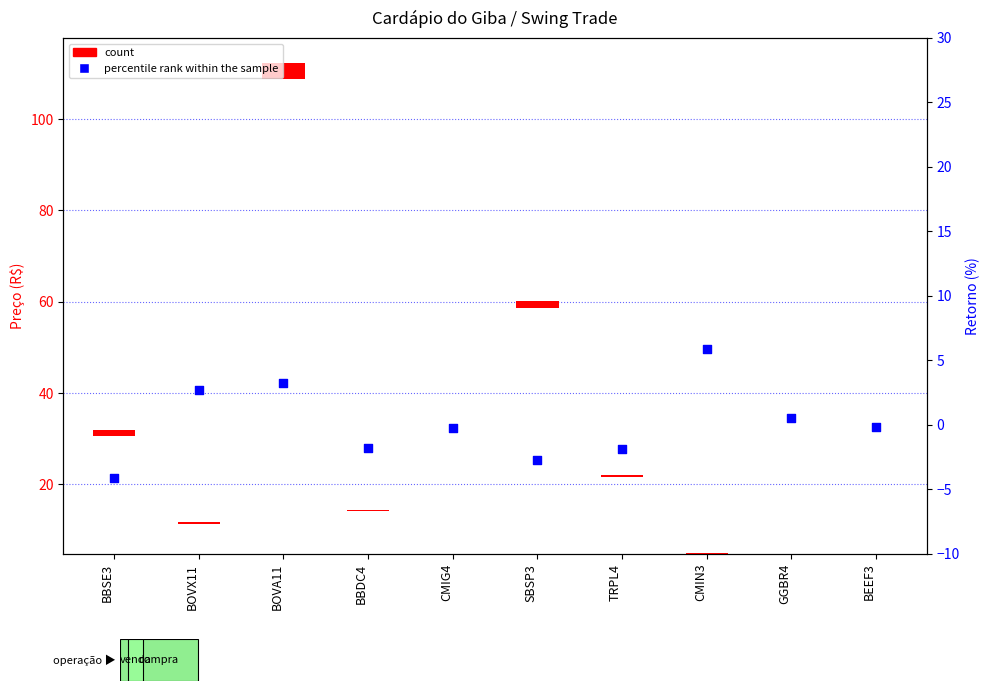

What is the change in value from BOVX11 to BBDC4?

-4.5